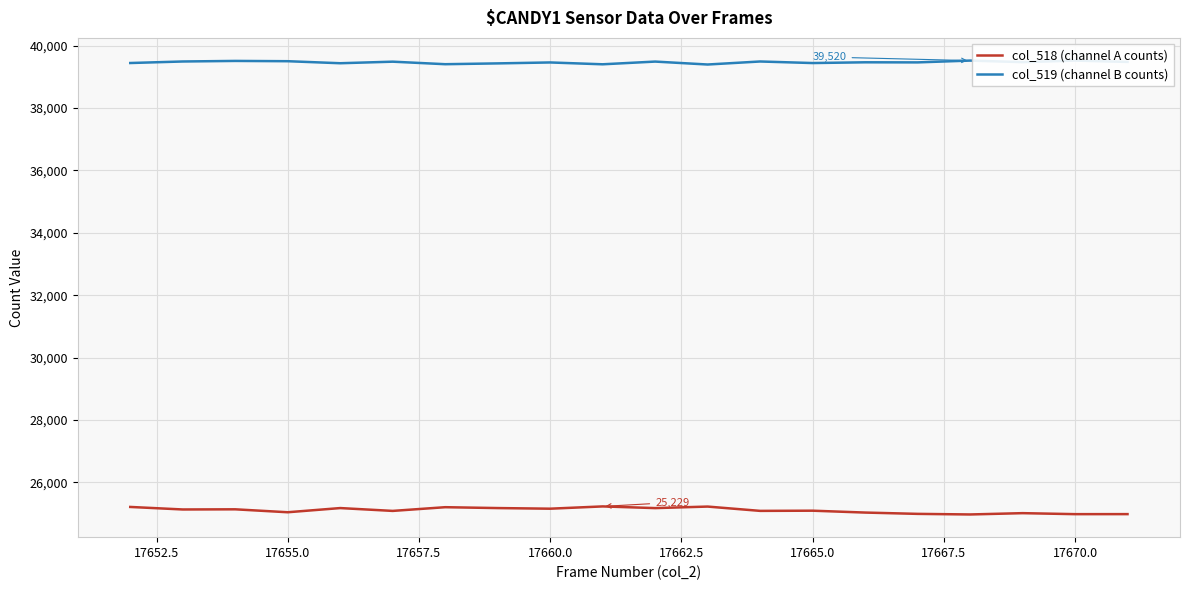

What is the difference between the maximum and minimum values in the col_518 (channel A counts) series?

258